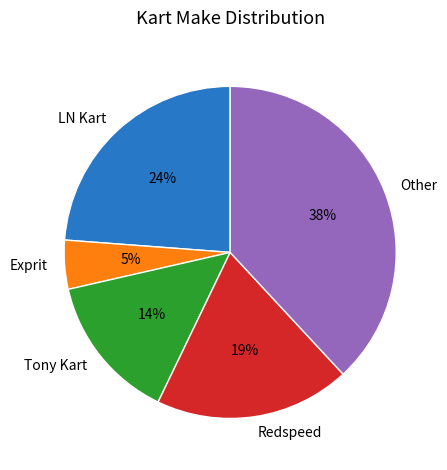

How many segments does this pie chart have?

5